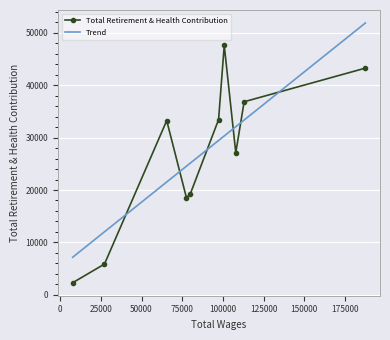

List the series in order of their peak value, lowest first.

Total Retirement & Health Contribution, Trend